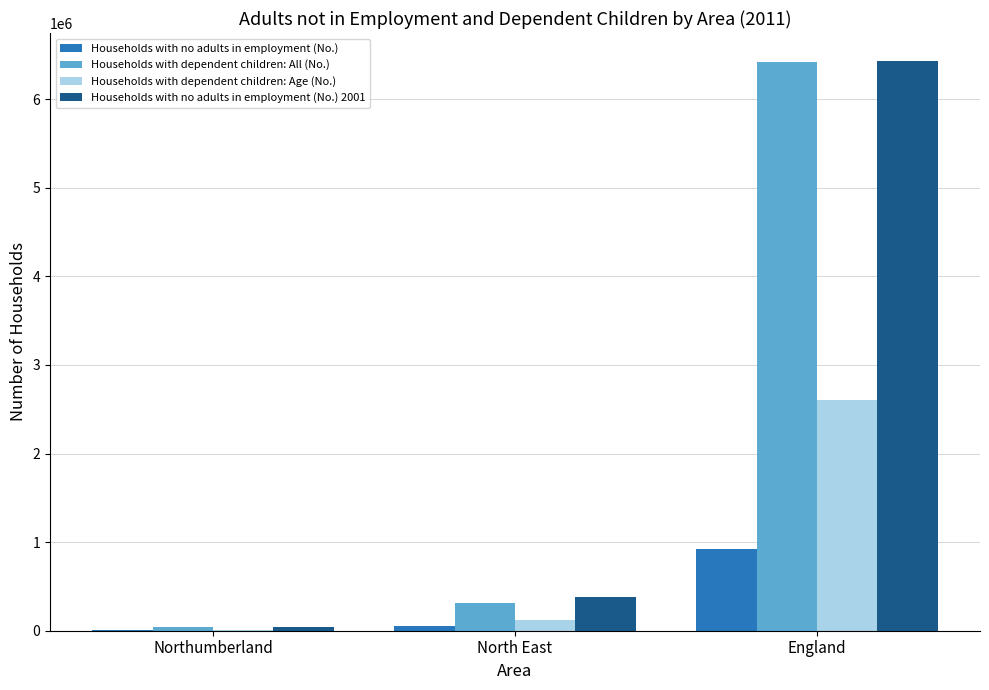

At which label does Households with dependent children: Age (No.) reach its peak?

England